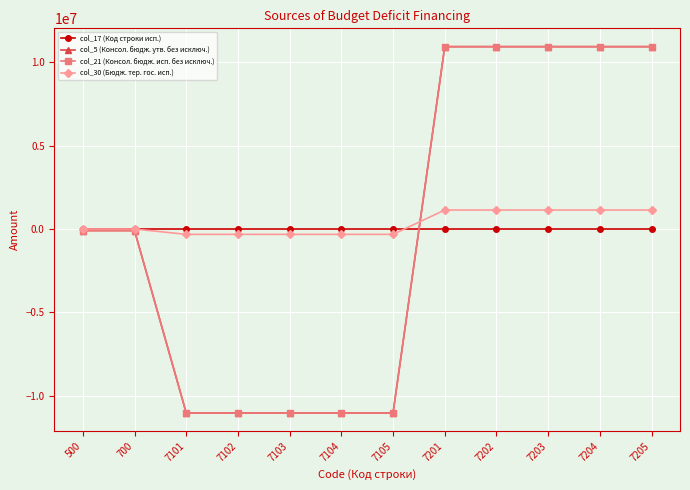

At which label is col_30 (Бюдж. тер. гос. исп.) closest to 409927?

500